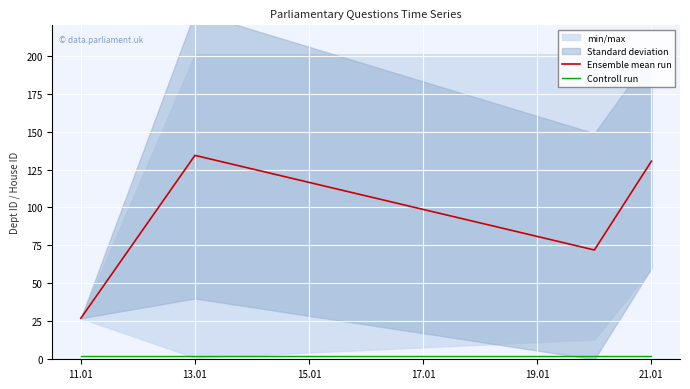

What is the sum of all Ensemble mean run values?

363.8